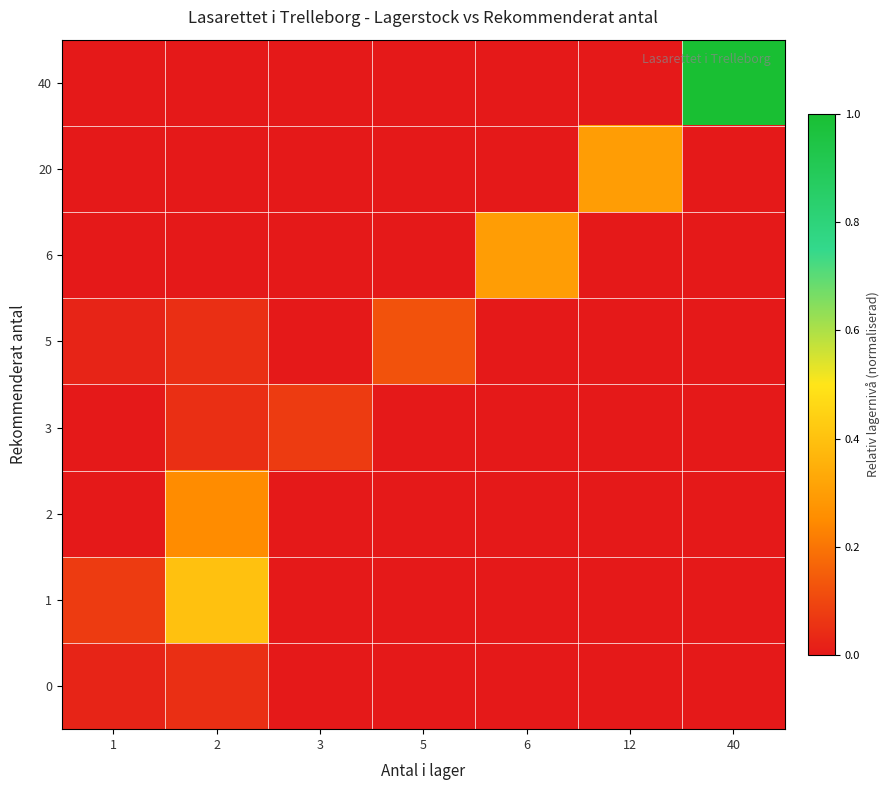

Reading left to right, transcribe all the data shown in this chart.

0: 1=0.0	2=0.1	3=0.0	5=0.0	6=0.0	12=0.0	40=0.0
1: 1=0.1	2=0.4	3=0.0	5=0.0	6=0.0	12=0.0	40=0.0
2: 1=0.0	2=0.2	3=0.0	5=0.0	6=0.0	12=0.0	40=0.0
3: 1=0.0	2=0.1	3=0.1	5=0.0	6=0.0	12=0.0	40=0.0
5: 1=0.0	2=0.1	3=0.0	5=0.1	6=0.0	12=0.0	40=0.0
6: 1=0.0	2=0.0	3=0.0	5=0.0	6=0.3	12=0.0	40=0.0
20: 1=0.0	2=0.0	3=0.0	5=0.0	6=0.0	12=0.3	40=0.0
40: 1=0.0	2=0.0	3=0.0	5=0.0	6=0.0	12=0.0	40=1.0